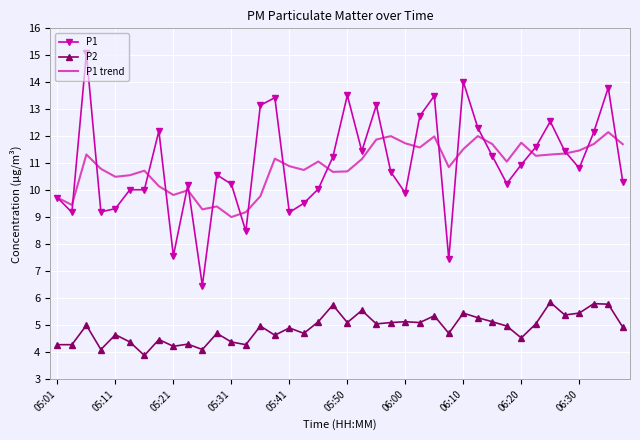

After their last crossing, which series has the higher values: P1 or P1 trend?

P1 trend